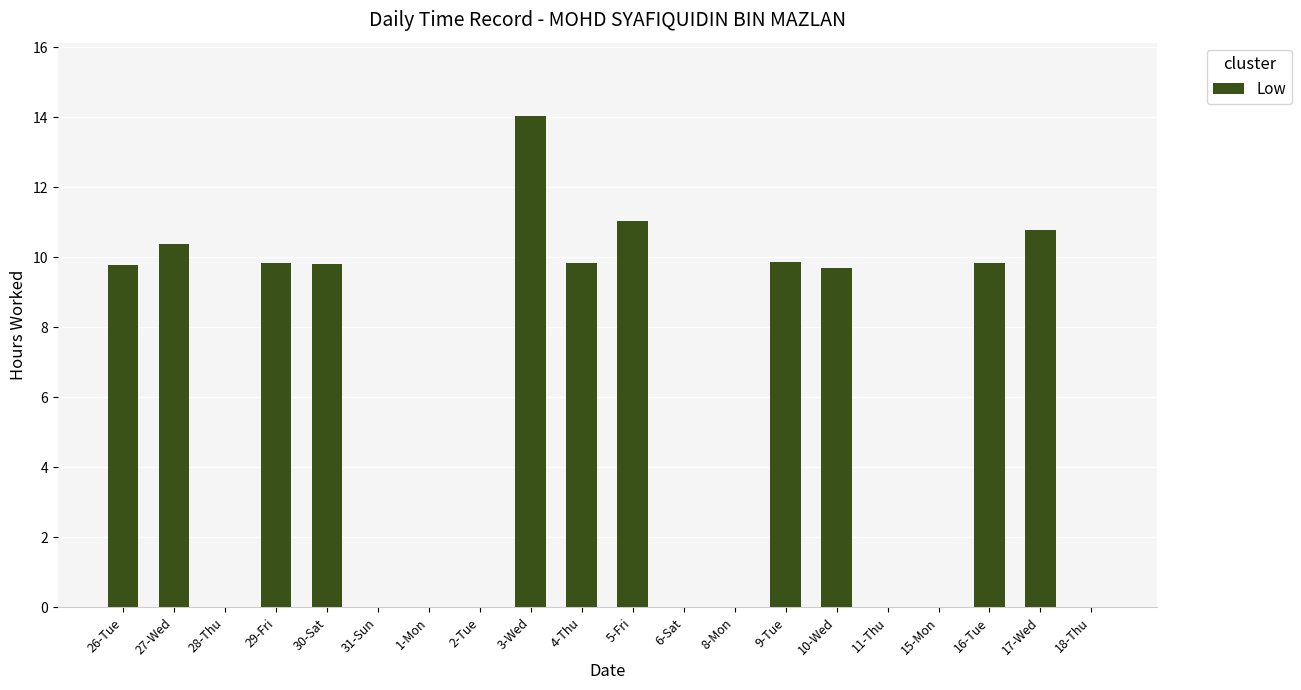

What is the difference between the values at 31-Sun and 4-Thu?

9.8